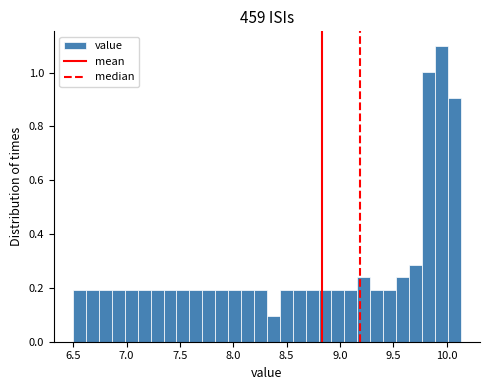

Read against the x-axis, roughly where is the centre of the tallest bar?

9.95